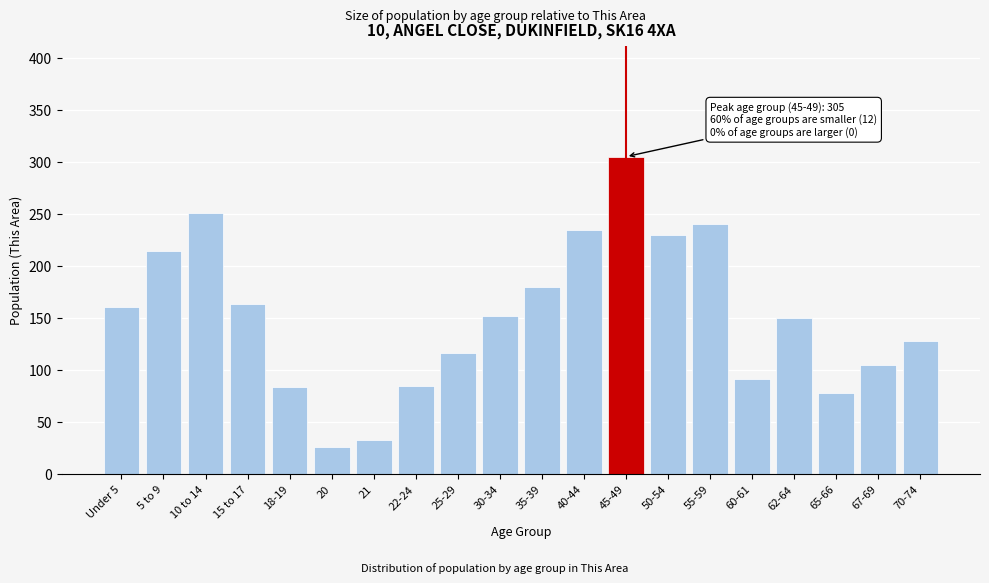

What is the approximate value at Under 5?

160